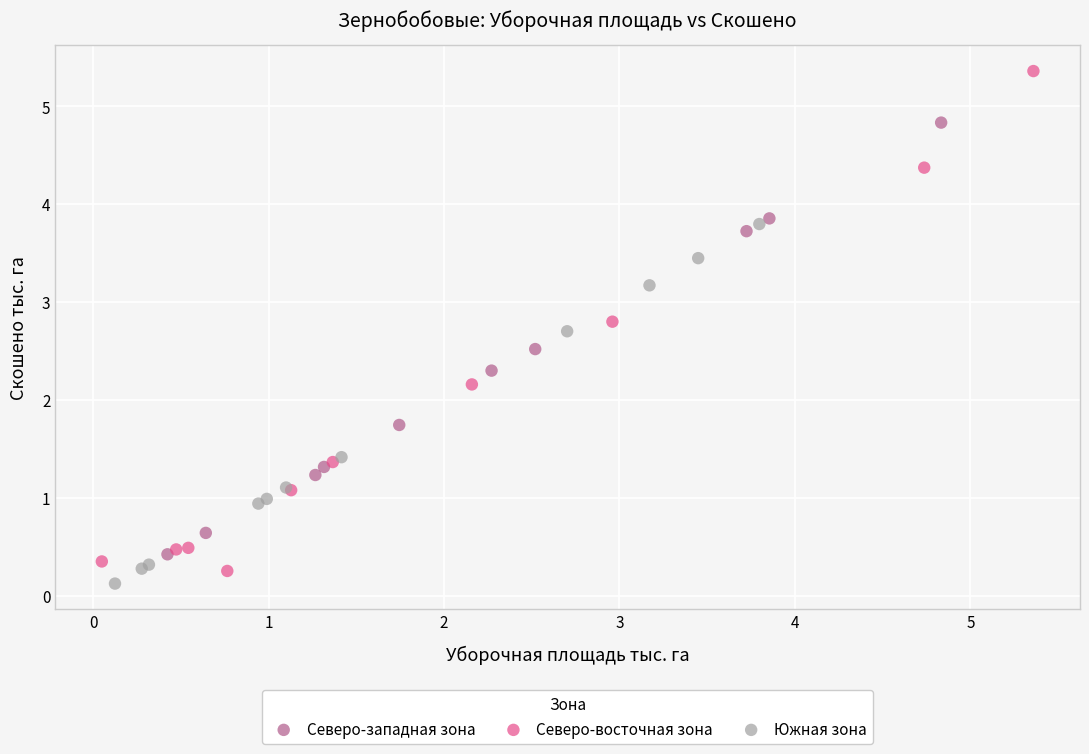

Which series reaches the minimum Y coordinate?

Южная зона